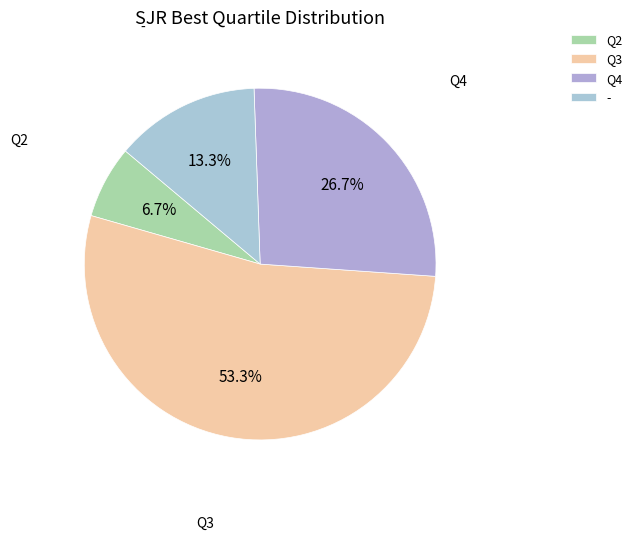

To the nearest percent, what portion does Q4 represent?

27%